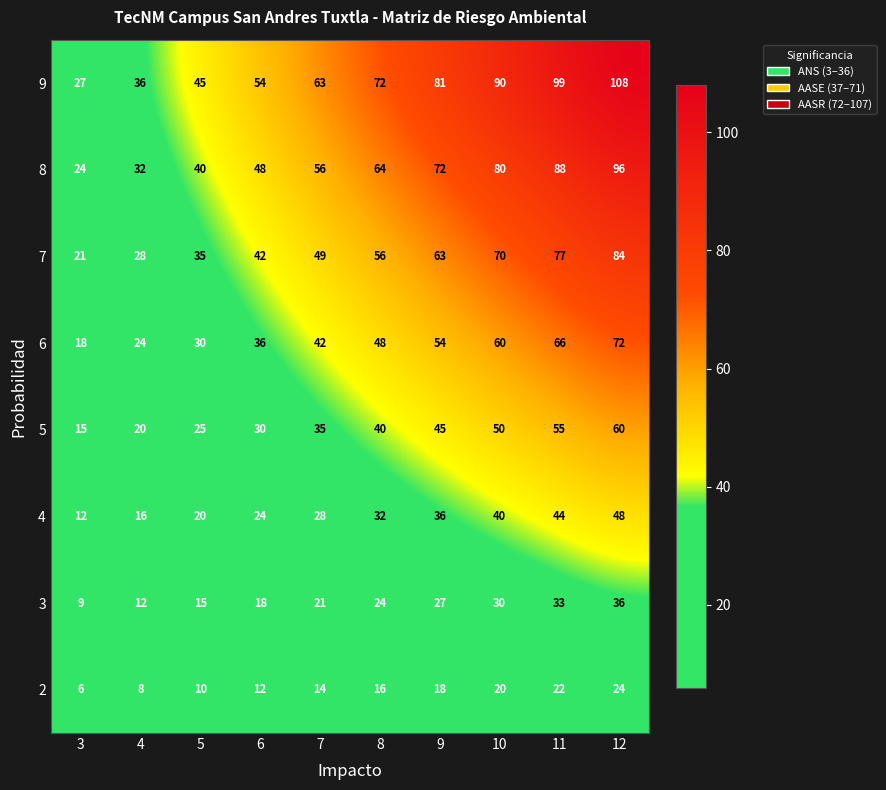

List the series in order of their peak value, highest first.

9, 8, 7, 6, 5, 4, 3, 2